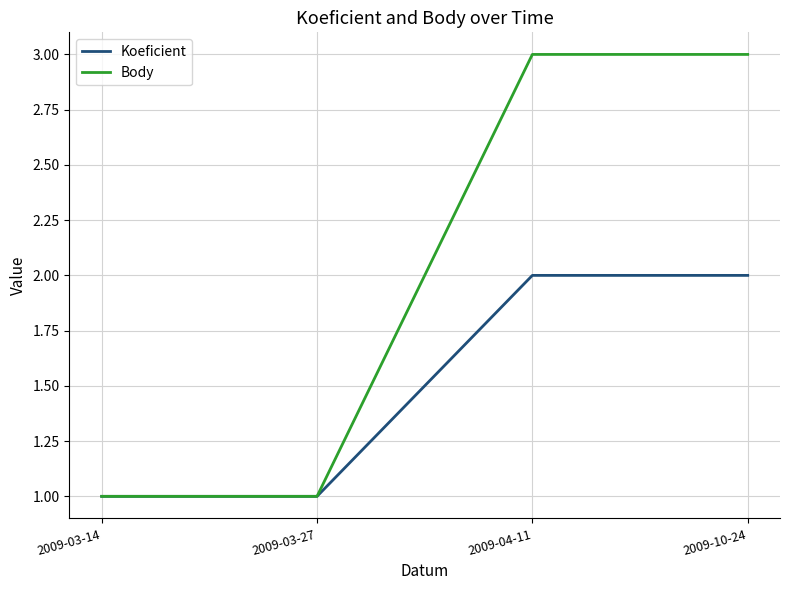

Read the Koeficient value at 2009-10-24.

2